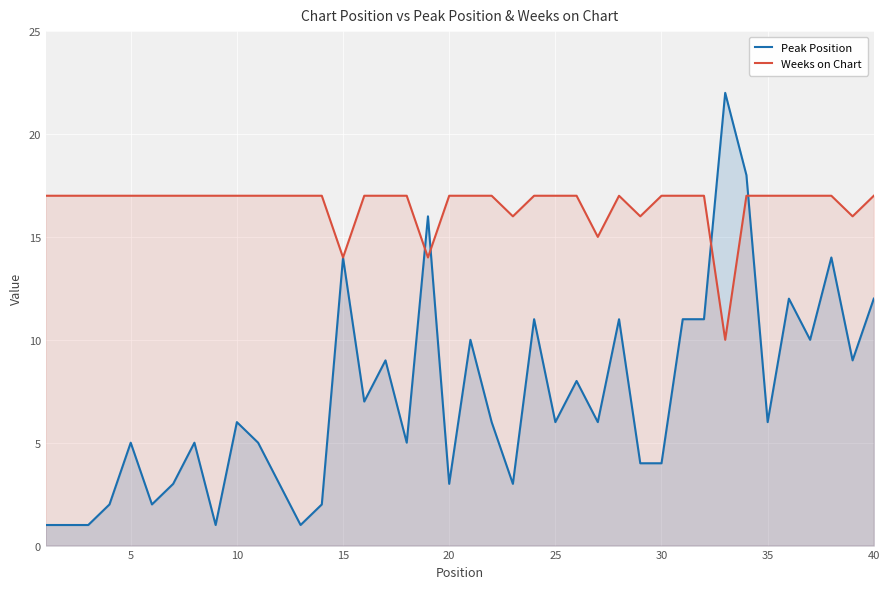

How many Weeks on Chart values are between 17 and 18?

33